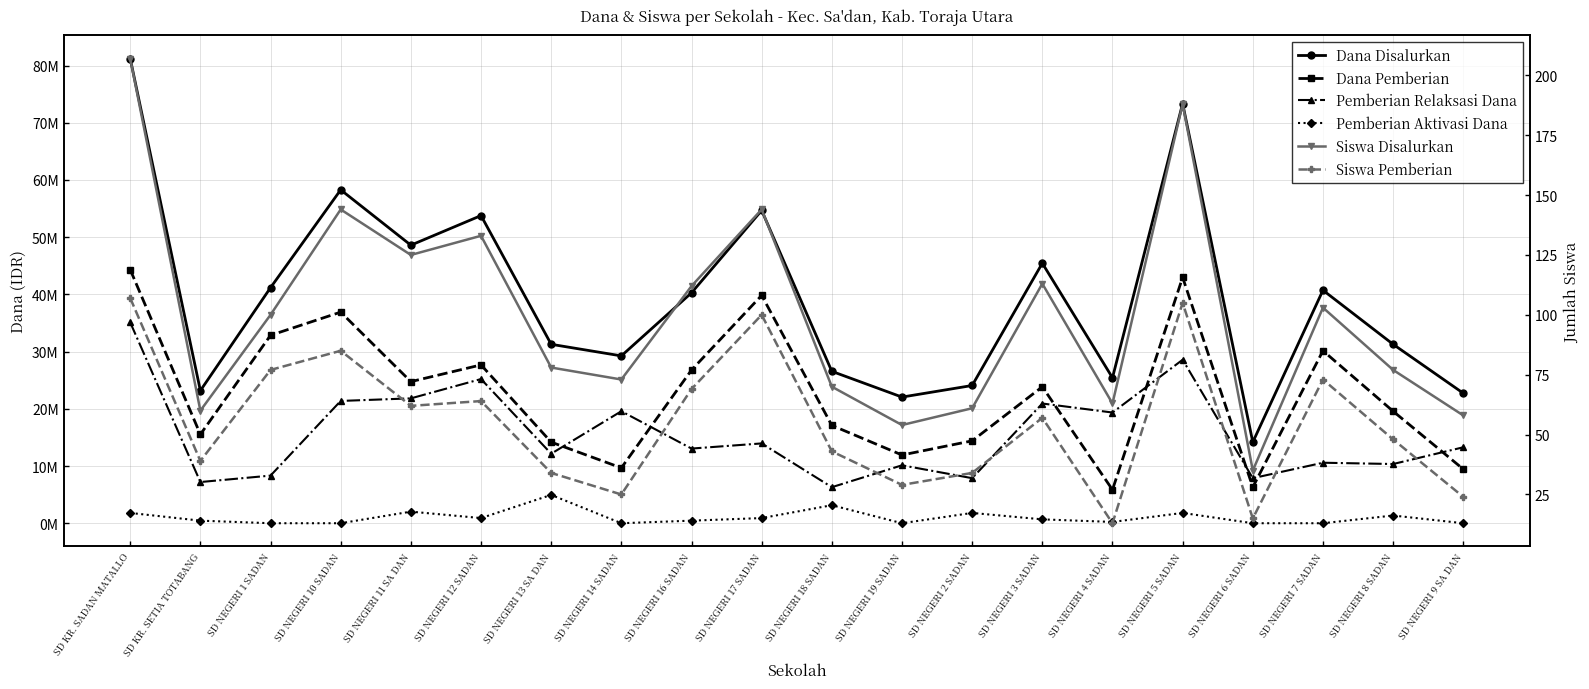

True or false: Dana Disalurkan and Dana Pemberian cross at least once.

False